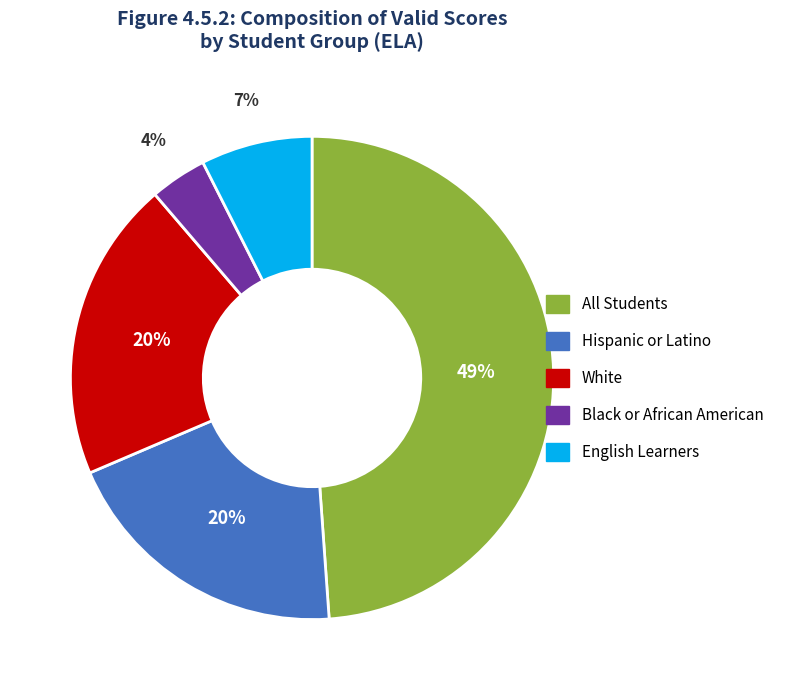

What percentage is the All Students slice, to the nearest percent?

49%